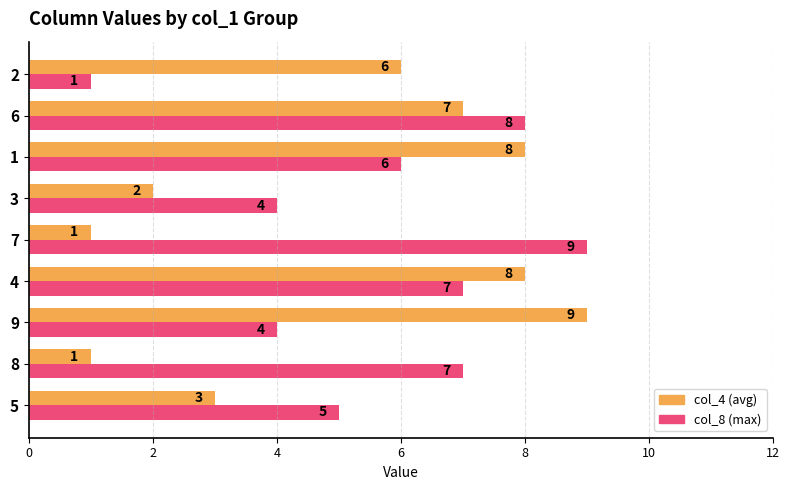

What is the approximate value of col_4 (avg) at 6?

7